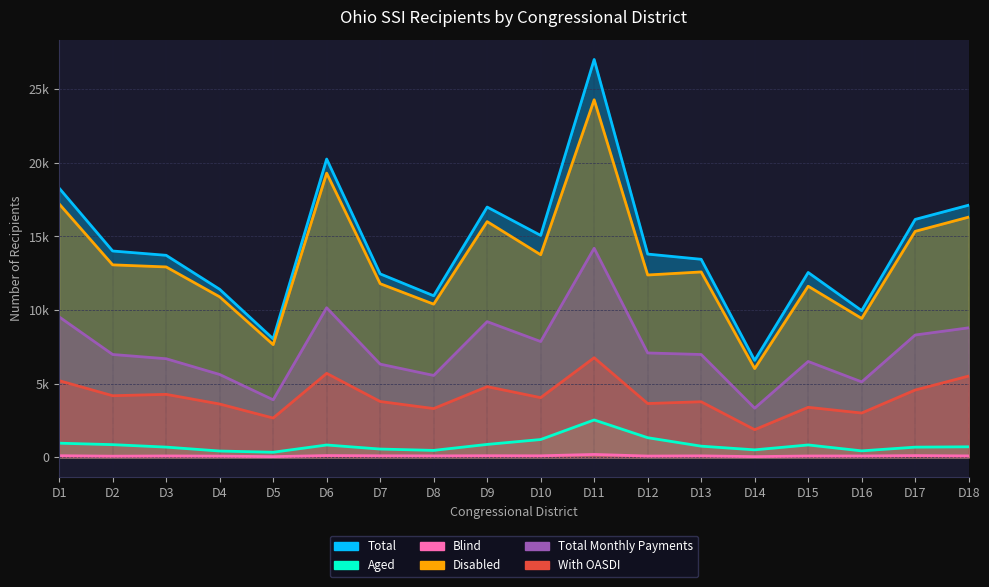

Rank the series by their maximum value, from lowest to highest.

Blind, Aged, With OASDI, Total Monthly Payments, Disabled, Total